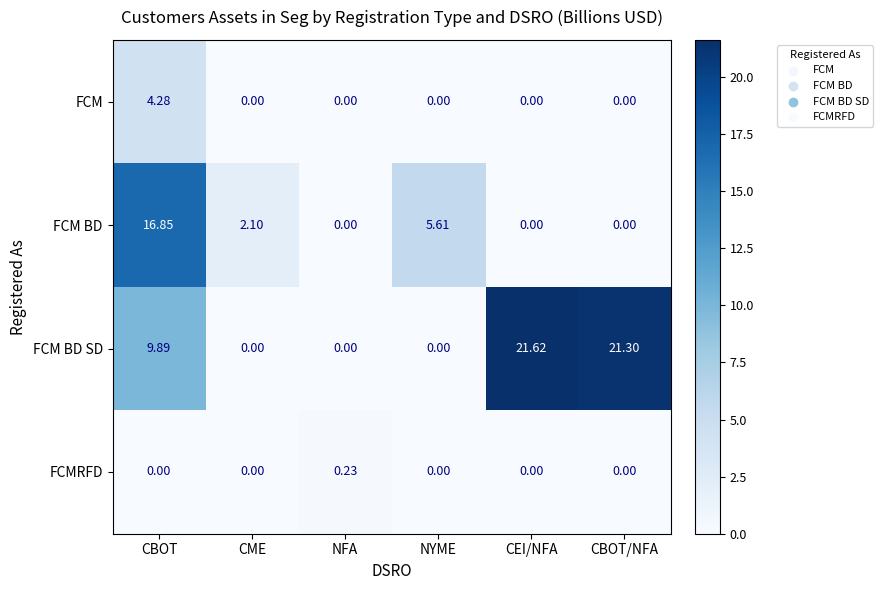

At how many categories does at least one series exceed 12?

3